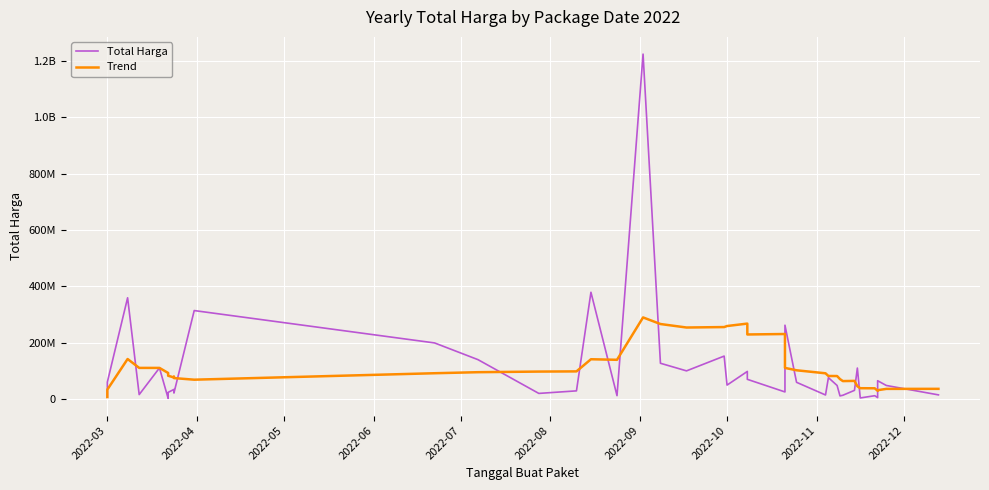

What is the label of the 4th point from the left?

2022-06